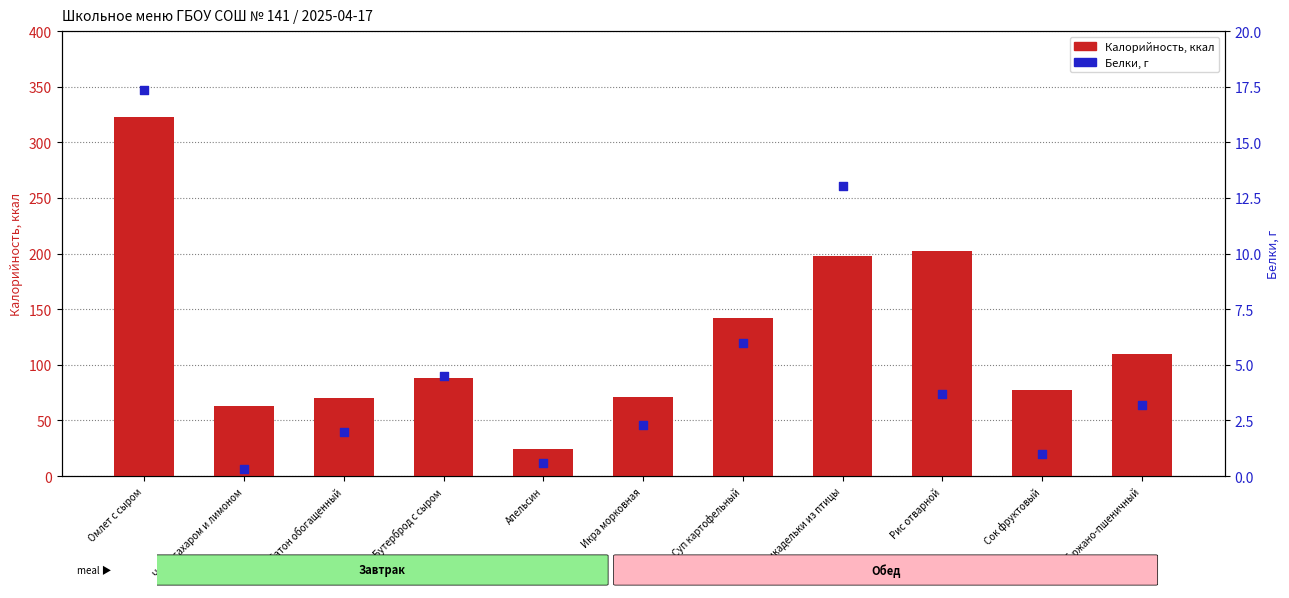

Which series has the widest spread of Y values?

Калорийность